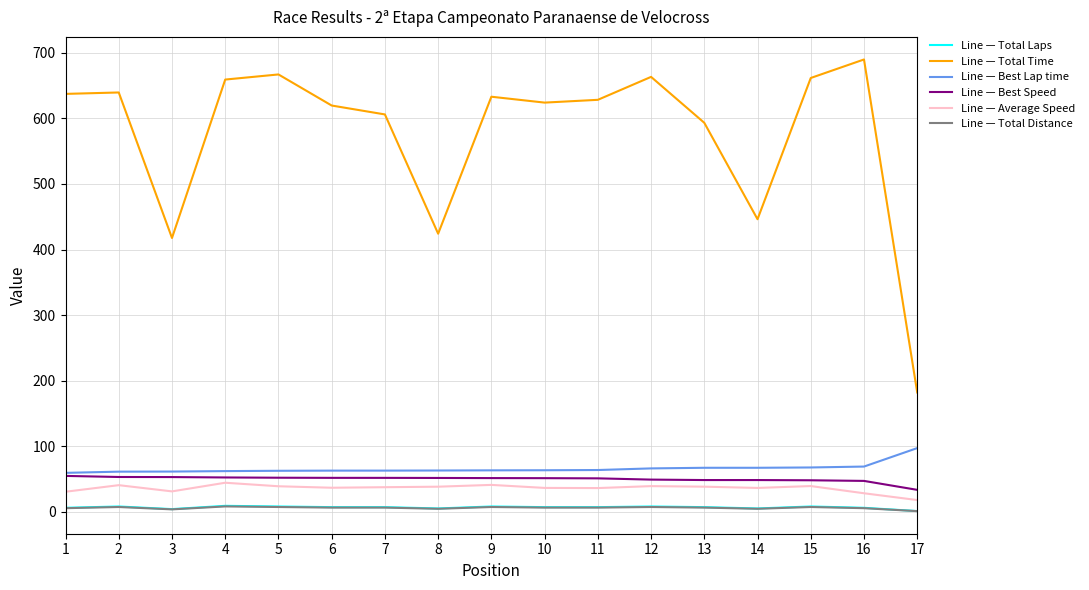

True or false: Line — Average Speed and Line — Best Lap time intersect in this chart.

False